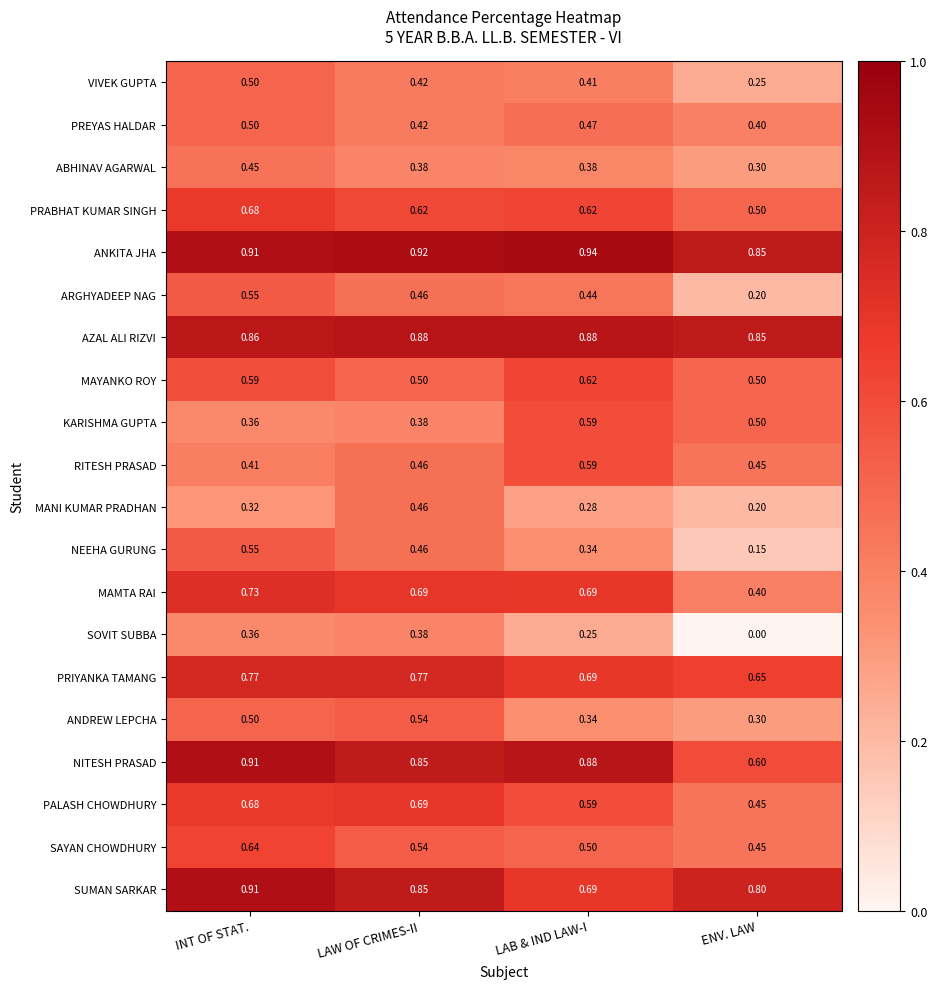

Which series has the widest spread of values?

NEEHA GURUNG